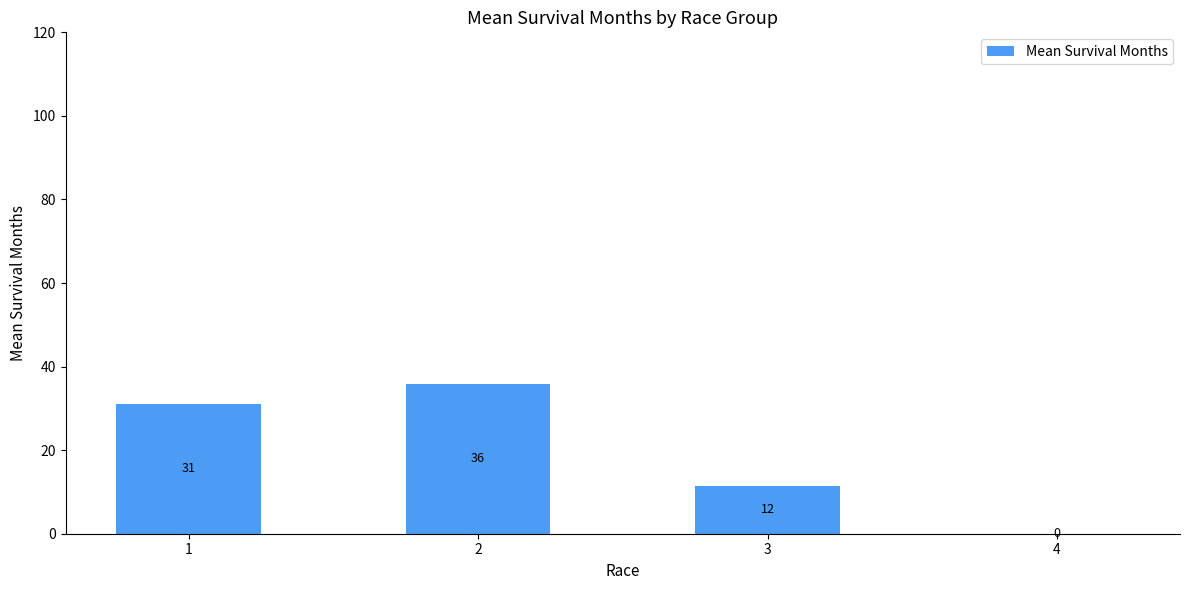

Approximately how many times larger is the value at 3 compared to 1?

0.4